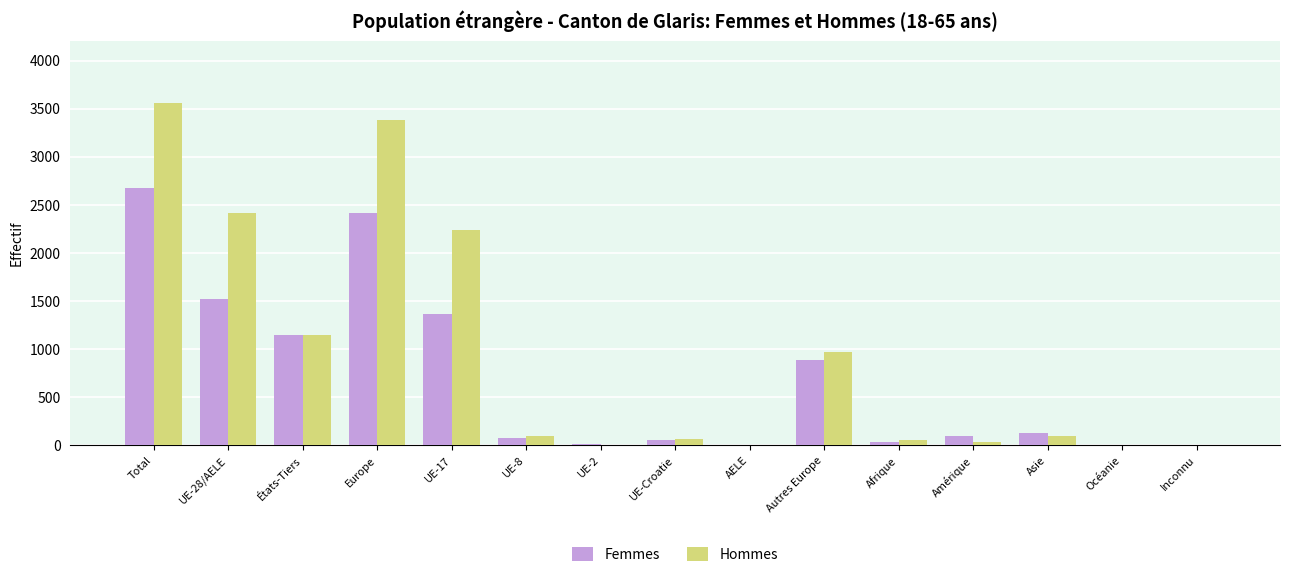

Where is Hommes nearest to the value 1781?

UE-17